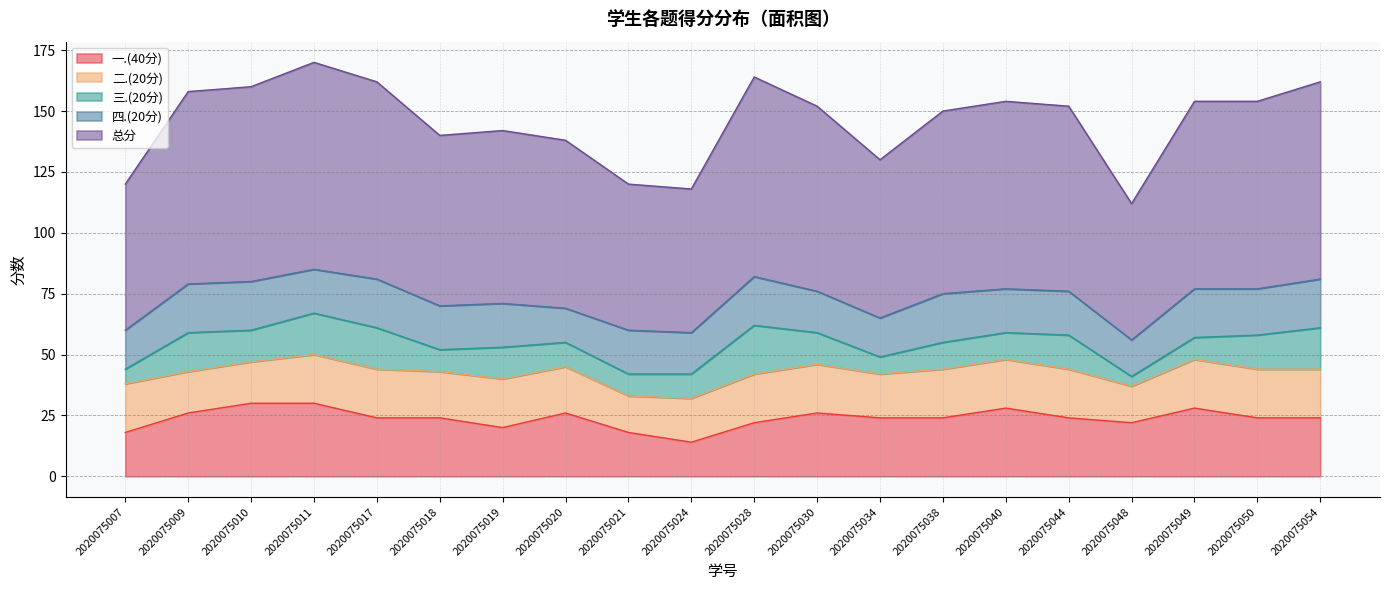

What is the value of the 三.(20分) point at the 14th from the left?

11